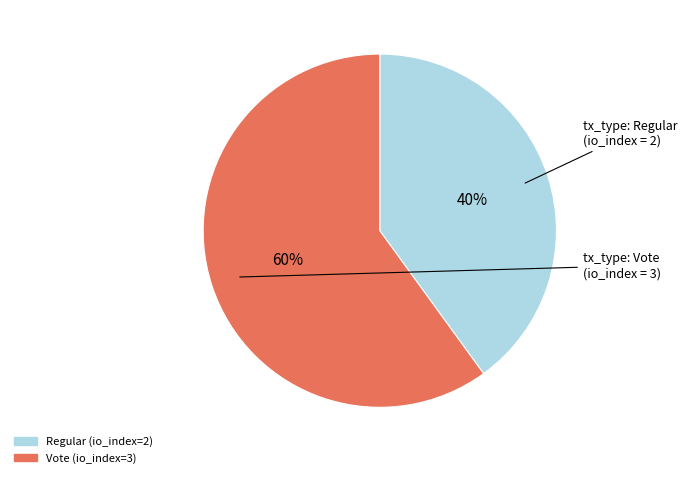

Rank the categories by value from highest to lowest.

Vote (io_index=3), Regular (io_index=2)